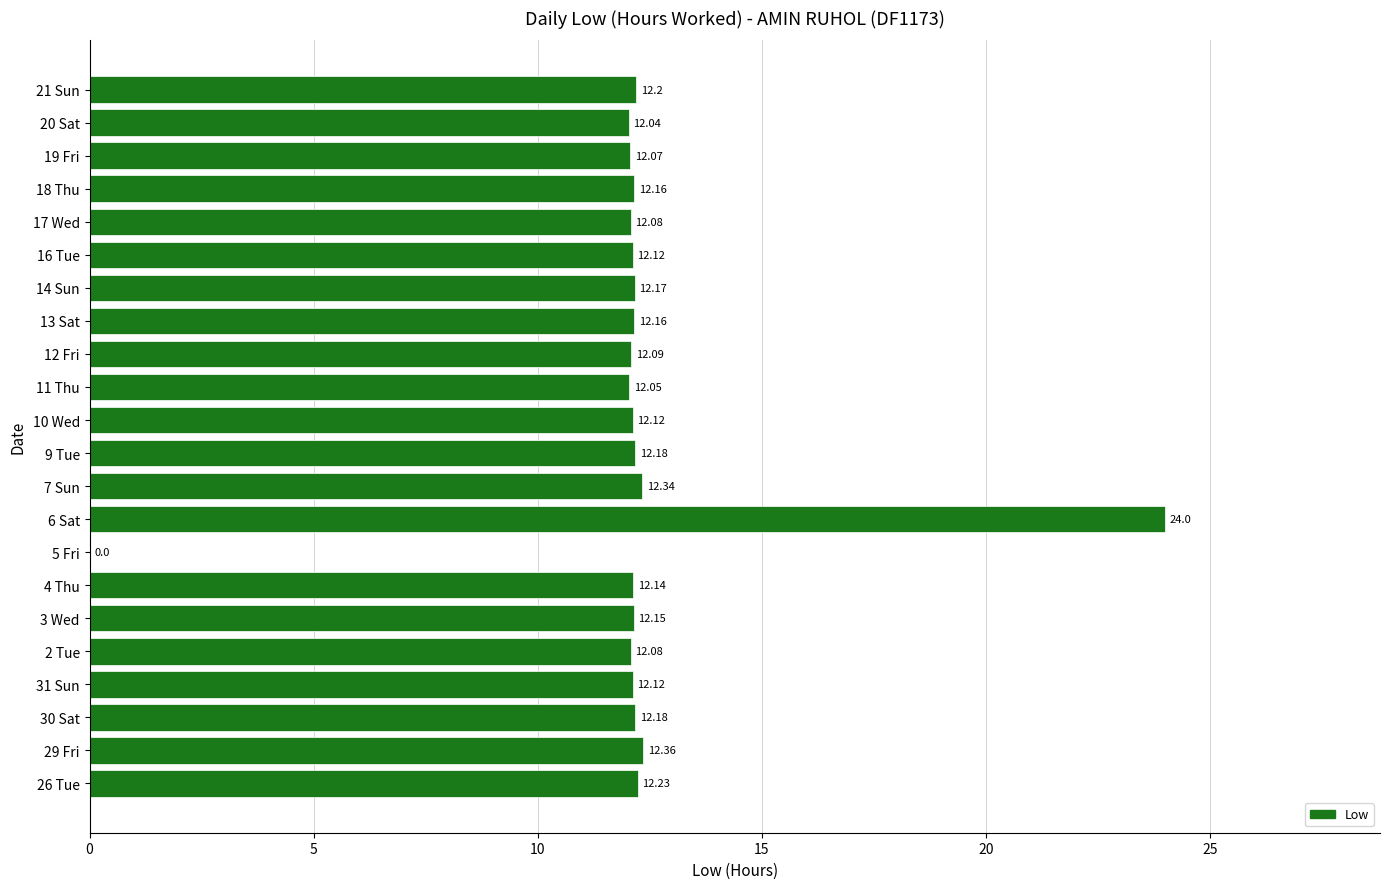

How many positive values are there?

21